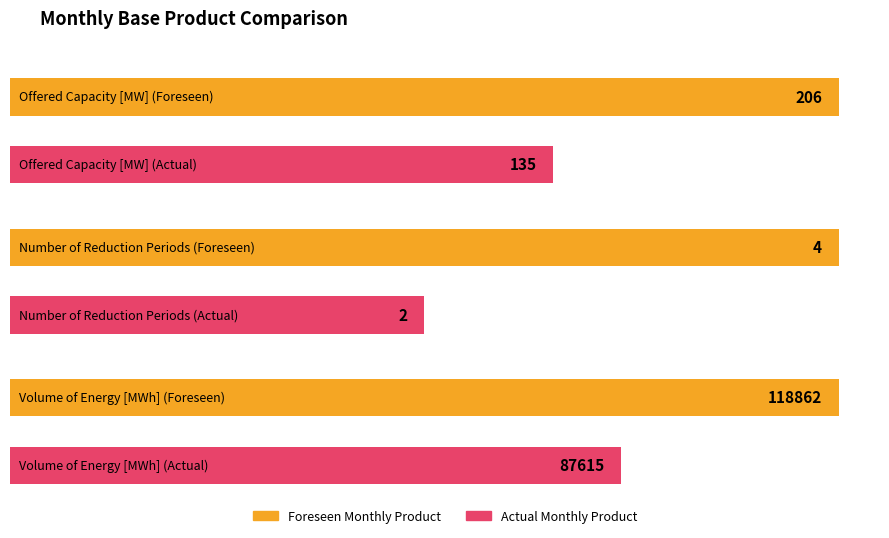

Does the chart contain stacked bars?

No